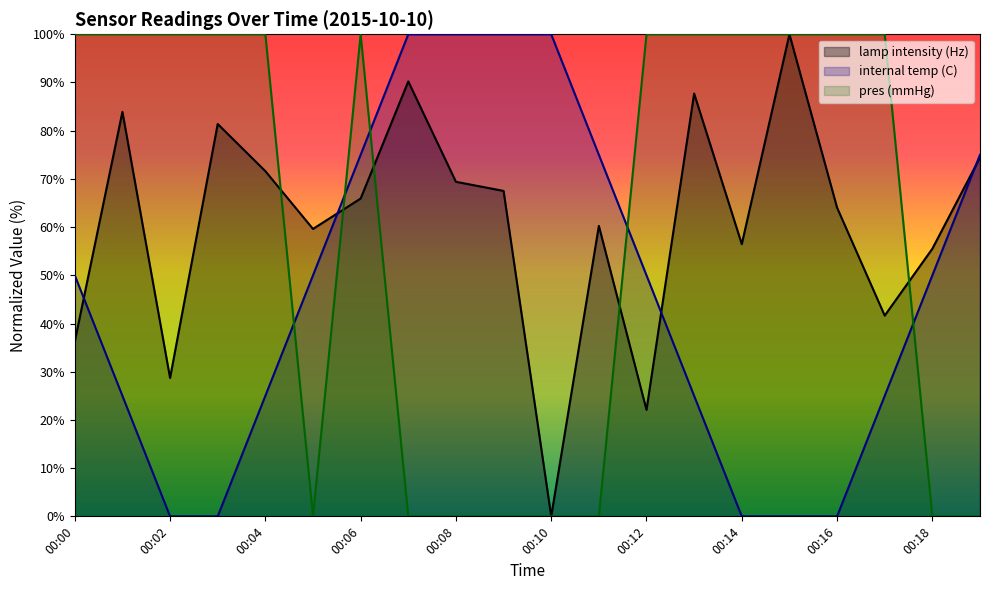

What is the difference between the maximum and minimum values in the internal temp (C) series?

100.0